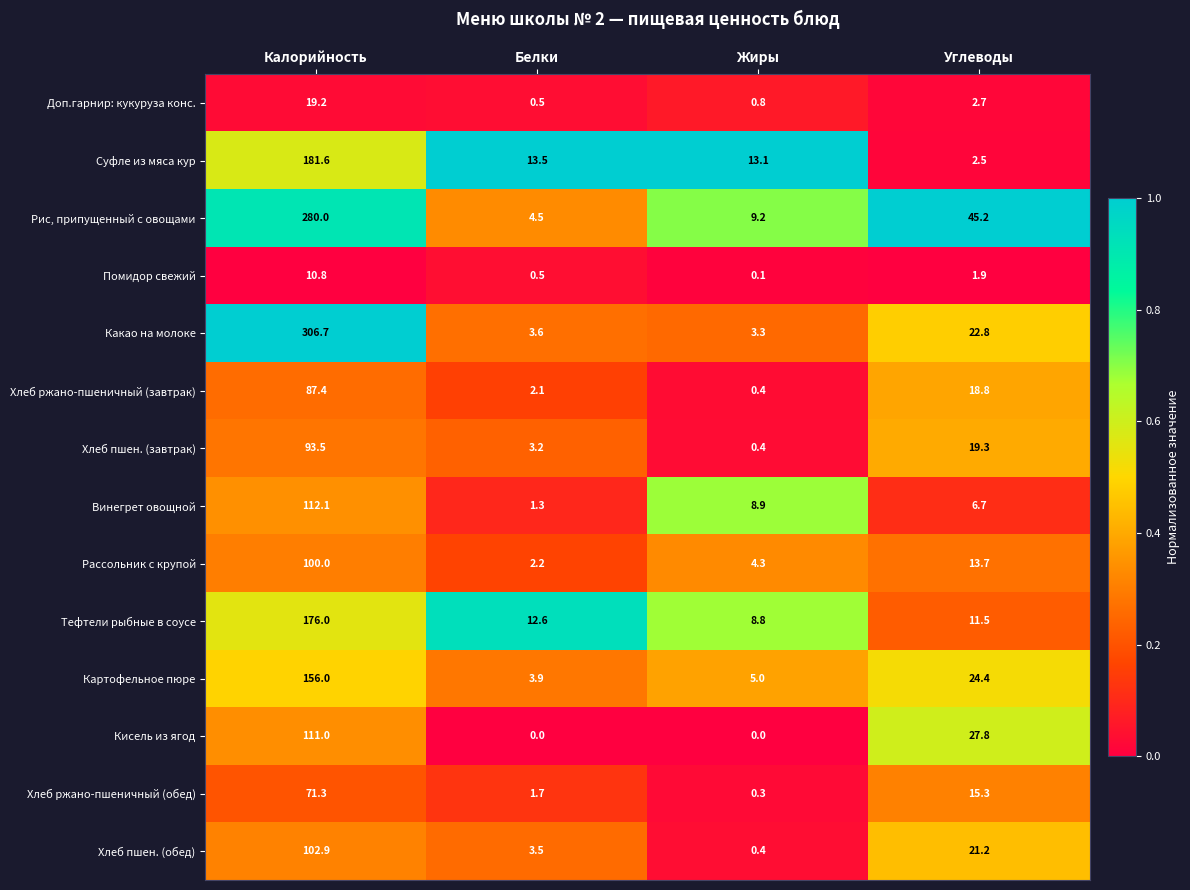

What is the difference between the second highest and second lowest values in the Хлеб ржано-пшеничный (обед) series?

13.6